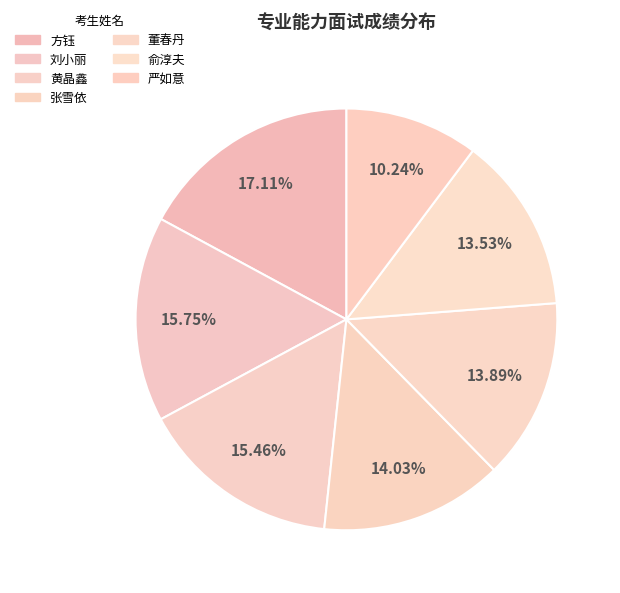

Rank the categories by value from lowest to highest.

严如意, 俞淳夫, 董春丹, 张雪依, 黄晶鑫, 刘小丽, 方钰